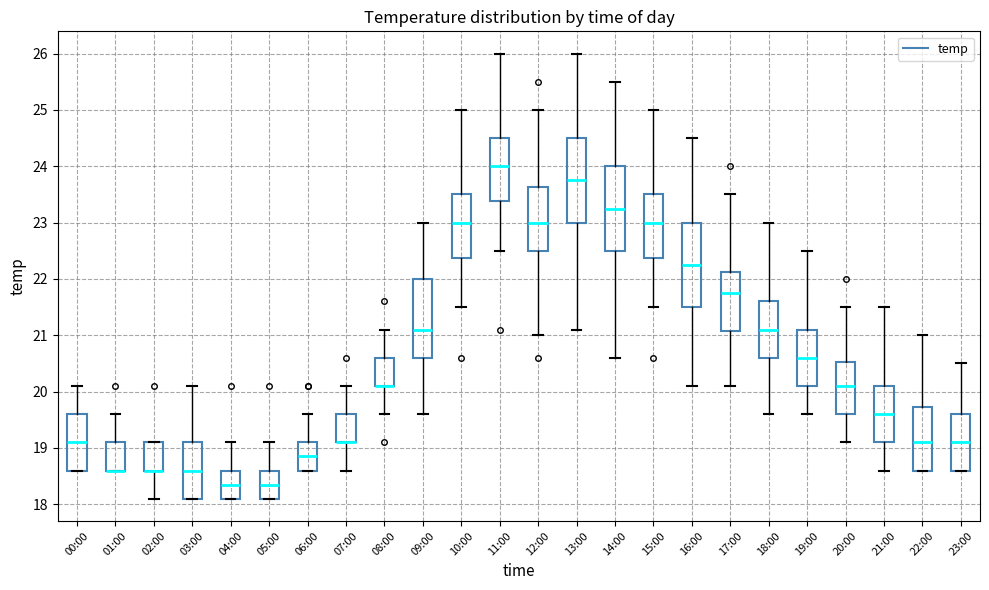

Where does the median line of the box for 11:00 sit on the y-axis? The values are not printed on the chart, so give them approximately, as read against the axis.

24.0